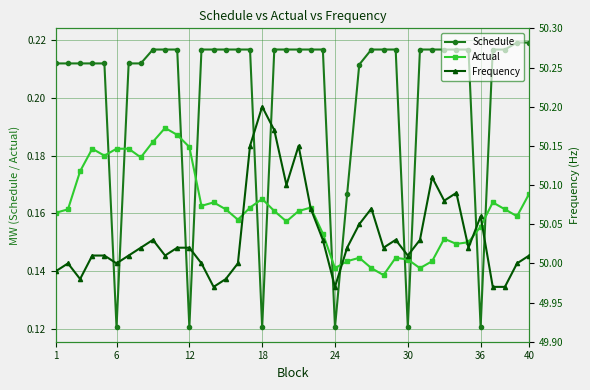

Which series ends up on top after the final intersection of Schedule and Actual?

Schedule